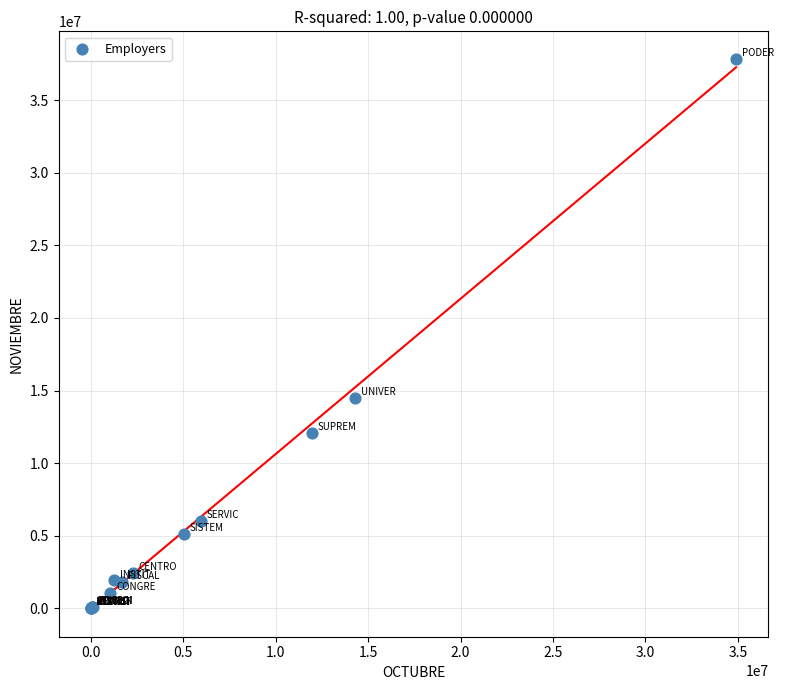

What Y value in the scatter plot is closest to 18930797?

14492910.6